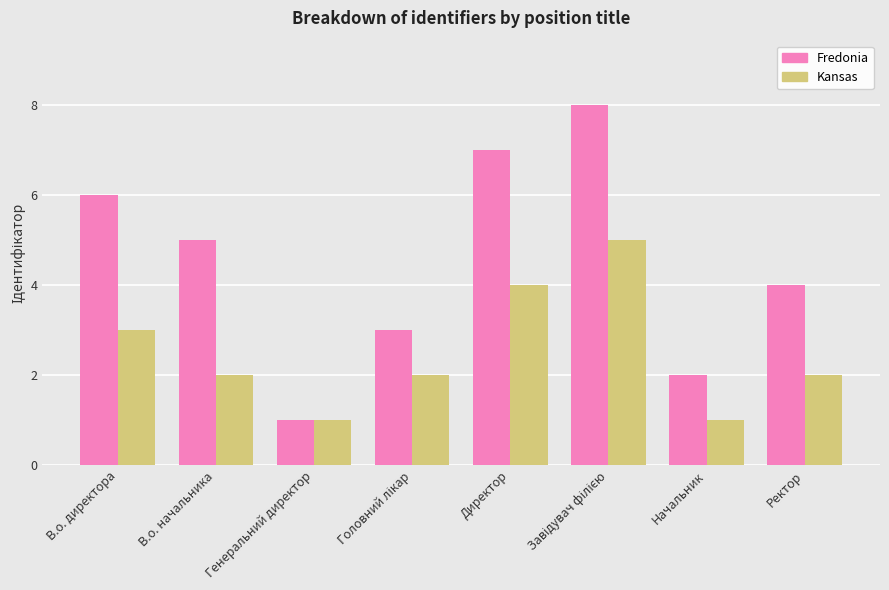

Reading left to right, list all the values displayed in this chart.

Fredonia: 6	5	1	3	7	8	2	4
Kansas: 3	2	1	2	4	5	1	2